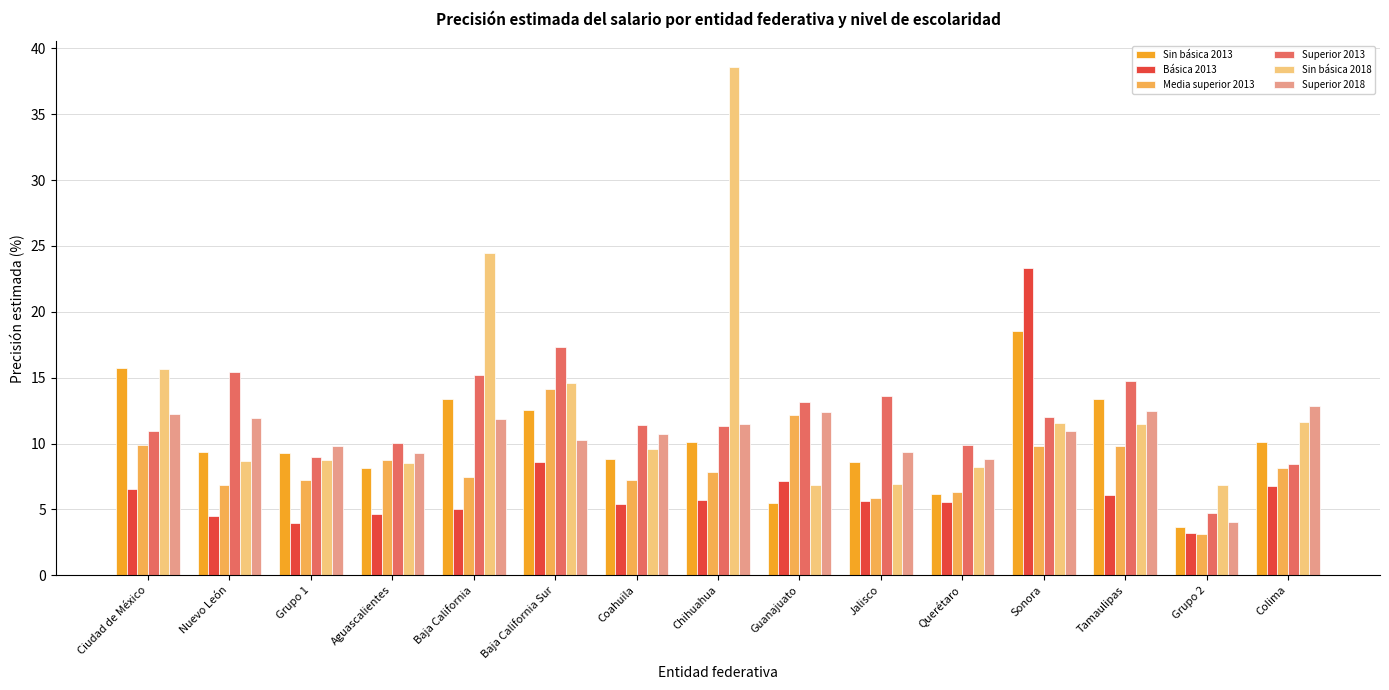

Is the value of Sin básica 2018 at Jalisco greater than the value of Superior 2018 at Grupo 1?

No